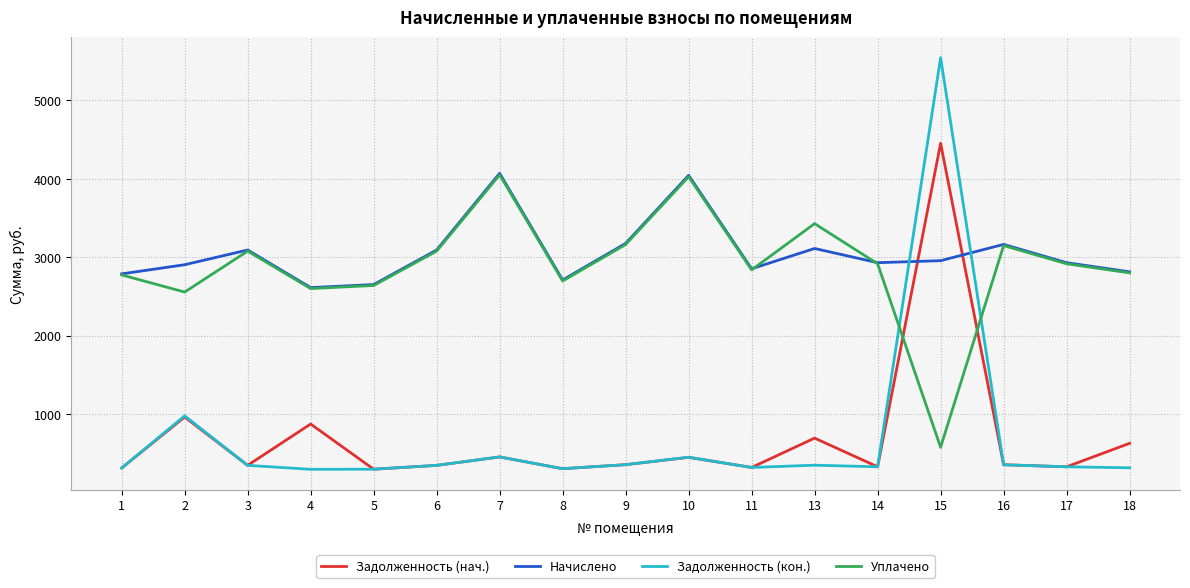

Which series changed the most between 11 and 15?

Задолженность (кон.)